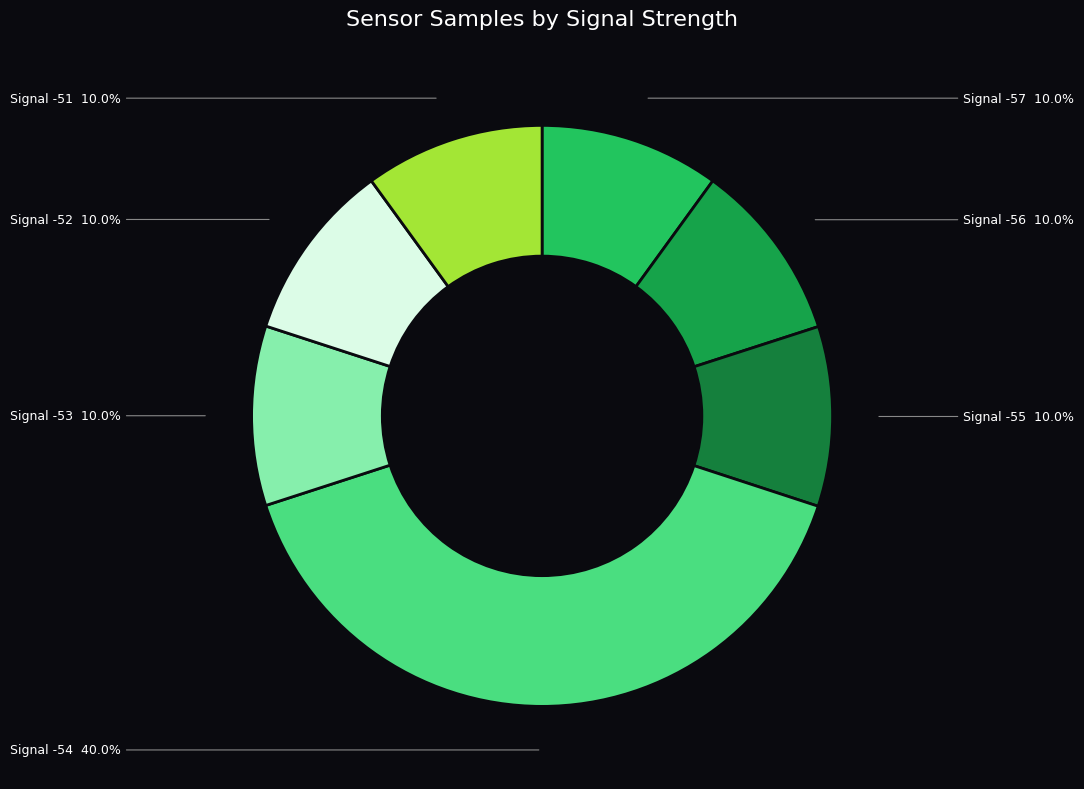

Between Signal -53 and Signal -54, which is larger?

Signal -54